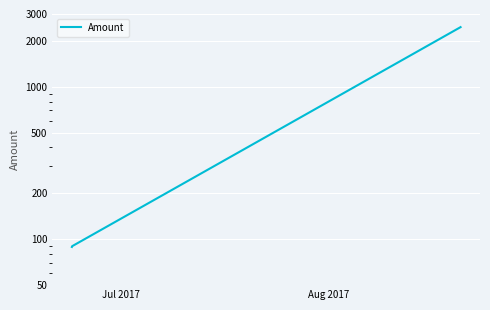

What is the label of the 1st point from the left?

Jul 2017